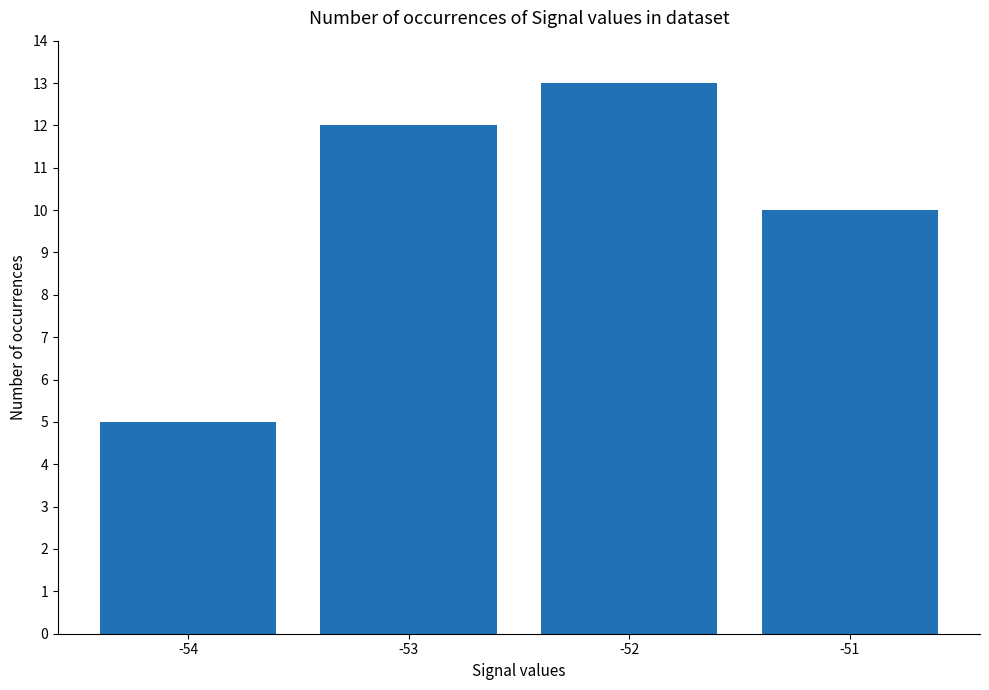

Where is the data nearest to the value 9?

-51